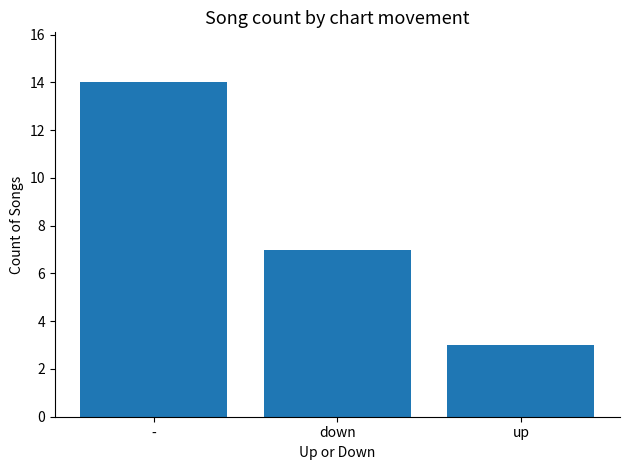

What is the maximum value shown in the chart?

14